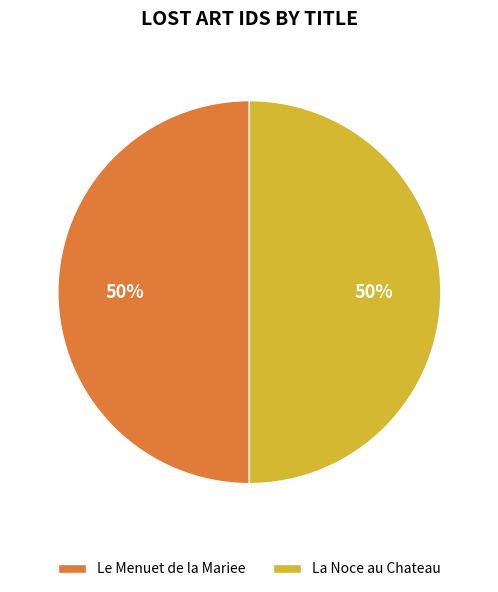

What is the ratio of the value at La Noce au Chateau to the value at Le Menuet de la Mariee?

1.0